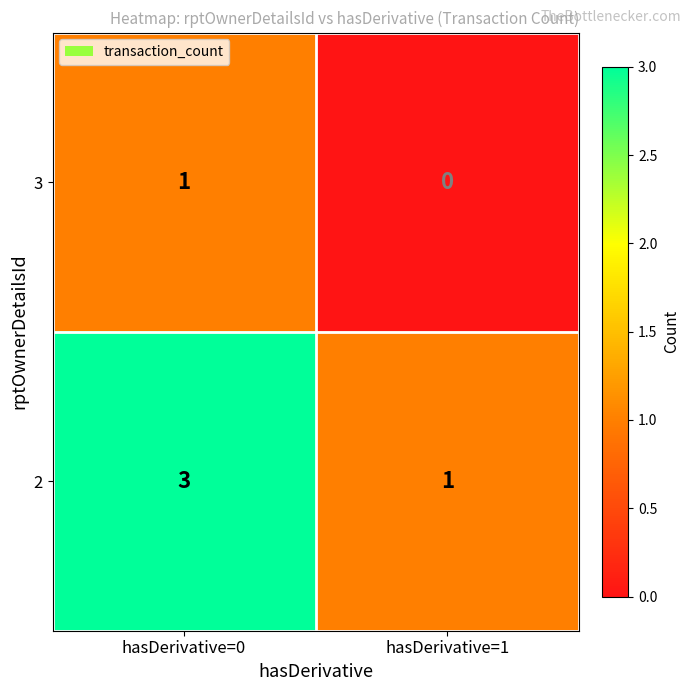

True or false: 2 has a value of 1 at hasDerivative=0.

False